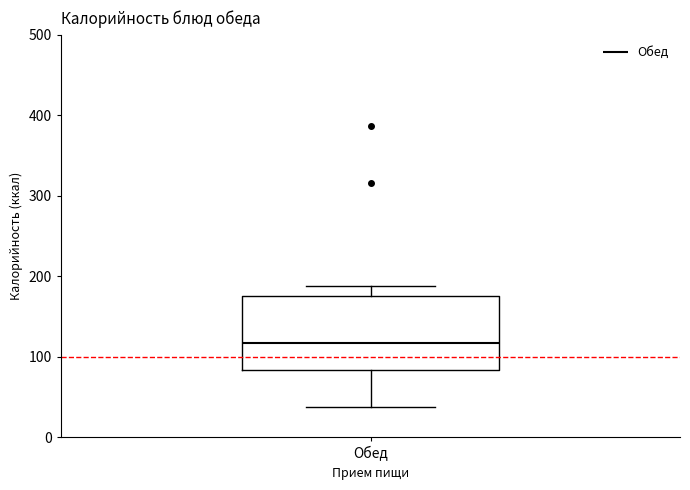

Transcribe this box plot: give where the median line is, the range the box spans, and where the two whiskers end, as read against the y-axis. The values are not printed on the chart, so give them approximately, as read against the axis.

median 120, box 80 to 180, whiskers 40 to 190